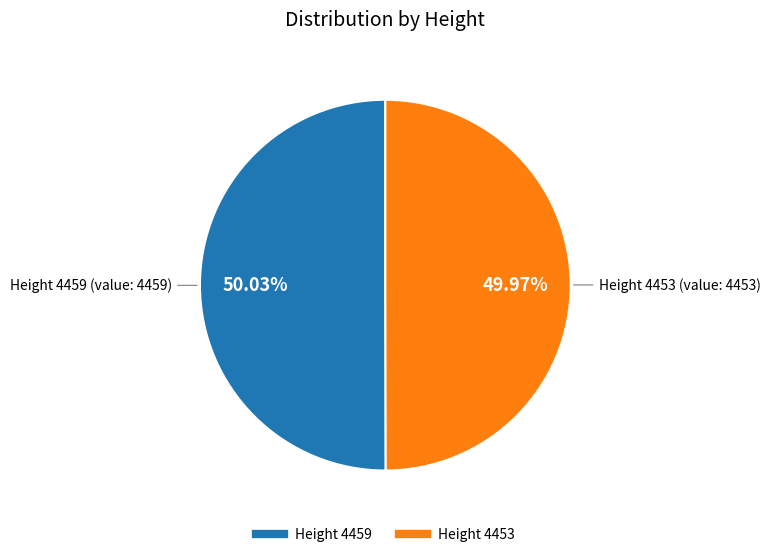

Is there any slice that represents more than half of the pie?

Yes